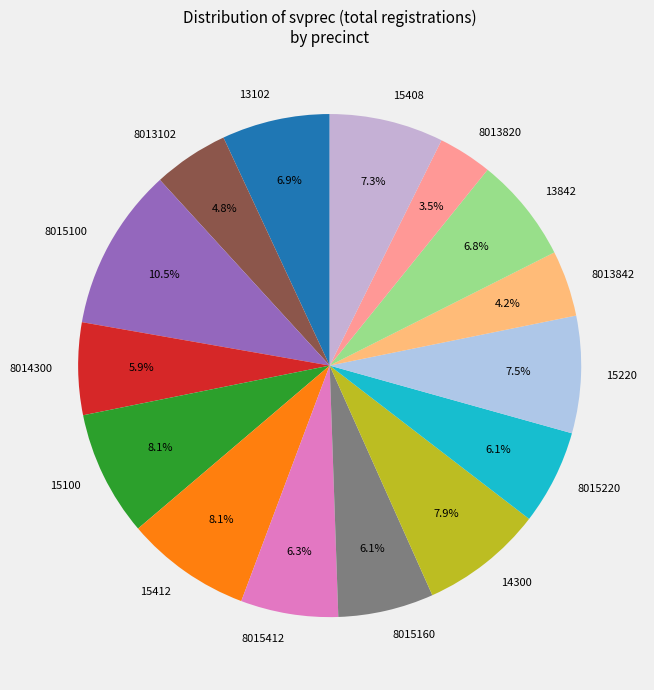

Is there a majority slice in this chart?

No